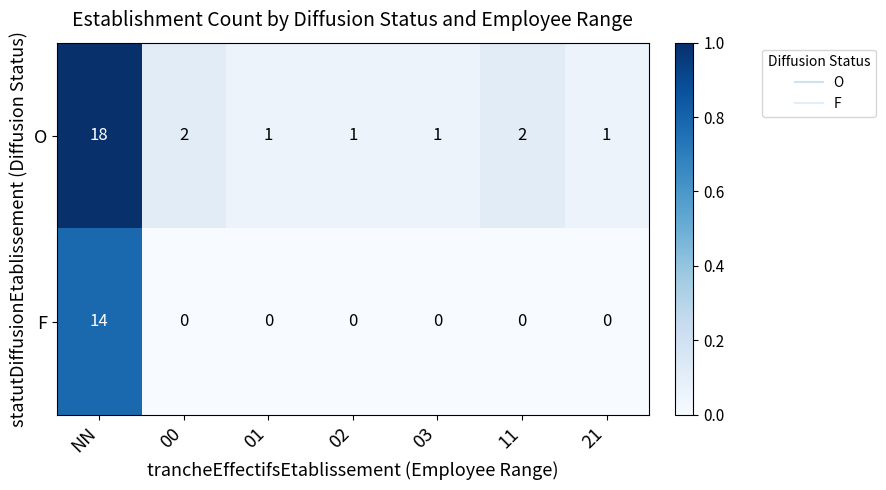

What is the spread (max minus min) of values at NN?

4